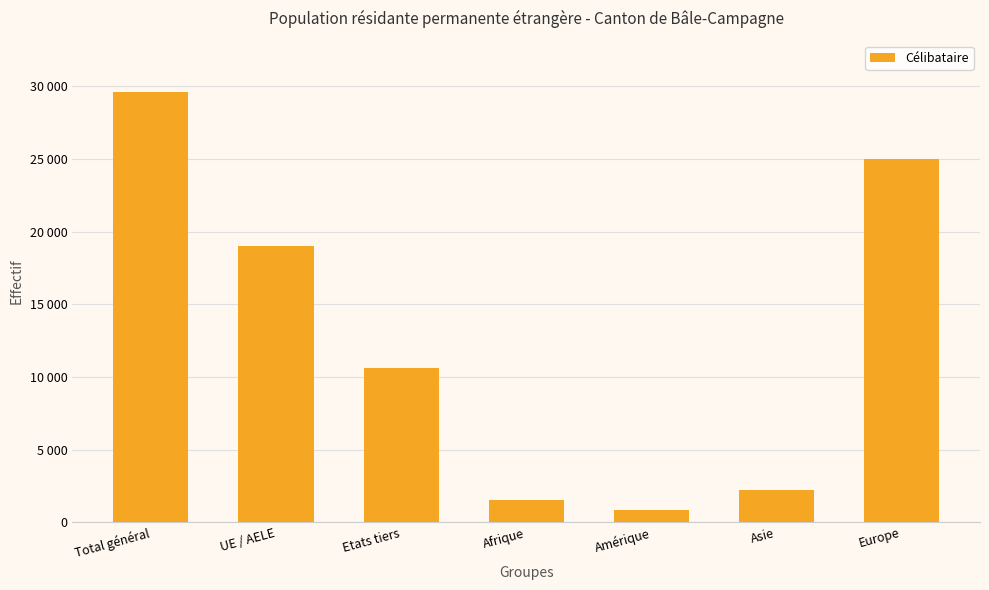

Are the bars horizontal?

No